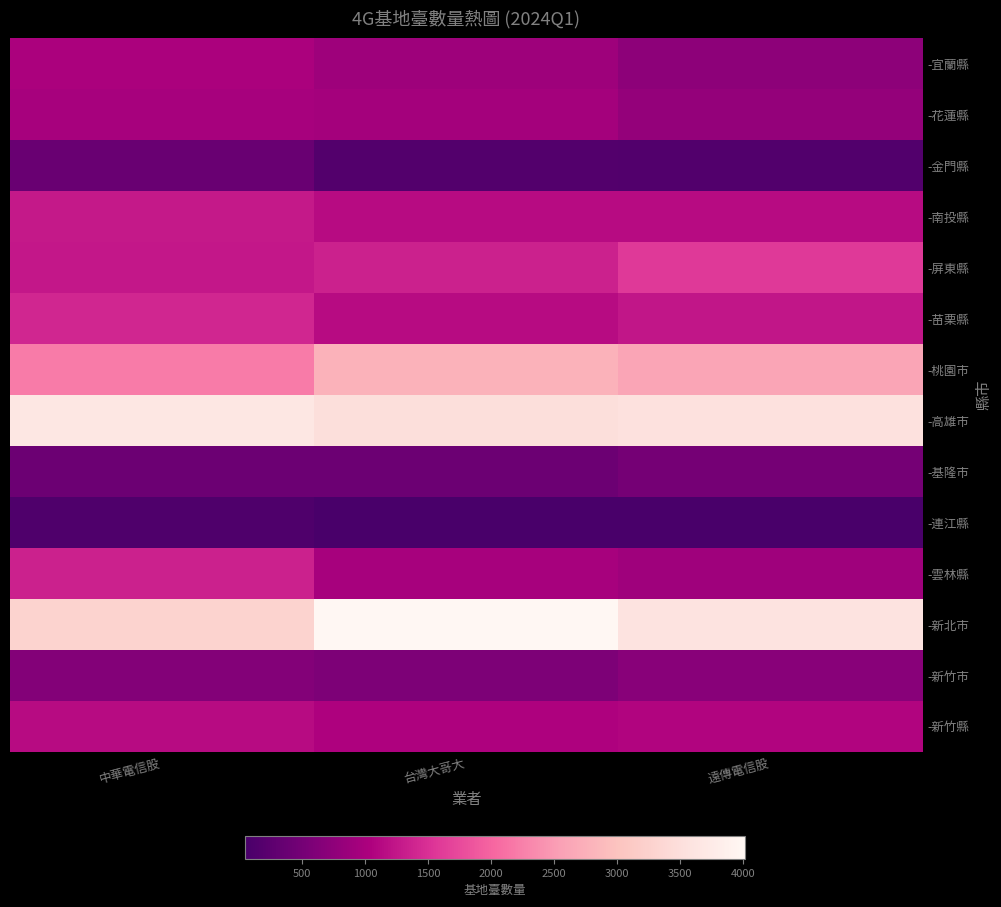

Reading left to right, list all the values displayed in this chart.

-宜蘭縣: 中華電信股=1020	台灣大哥大=892	遠傳電信股=739
-花蓮縣: 中華電信股=989	台灣大哥大=959	遠傳電信股=804
-金門縣: 中華電信股=382	台灣大哥大=157	遠傳電信股=149
-南投縣: 中華電信股=1283	台灣大哥大=1145	遠傳電信股=1143
-屏東縣: 中華電信股=1258	台灣大哥大=1360	遠傳電信股=1582
-苗栗縣: 中華電信股=1407	台灣大哥大=1135	遠傳電信股=1247
-桃園市: 中華電信股=2208	台灣大哥大=2788	遠傳電信股=2611
-高雄市: 中華電信股=3670	台灣大哥大=3502	遠傳電信股=3542
-基隆市: 中華電信股=412	台灣大哥大=411	遠傳電信股=503
-連江縣: 中華電信股=122	台灣大哥大=48	遠傳電信股=51
-雲林縣: 中華電信股=1353	台灣大哥大=991	遠傳電信股=915
-新北市: 中華電信股=3280	台灣大哥大=4014	遠傳電信股=3592
-新竹市: 中華電信股=649	台灣大哥大=587	遠傳電信股=690
-新竹縣: 中華電信股=1147	台灣大哥大=1045	遠傳電信股=1082